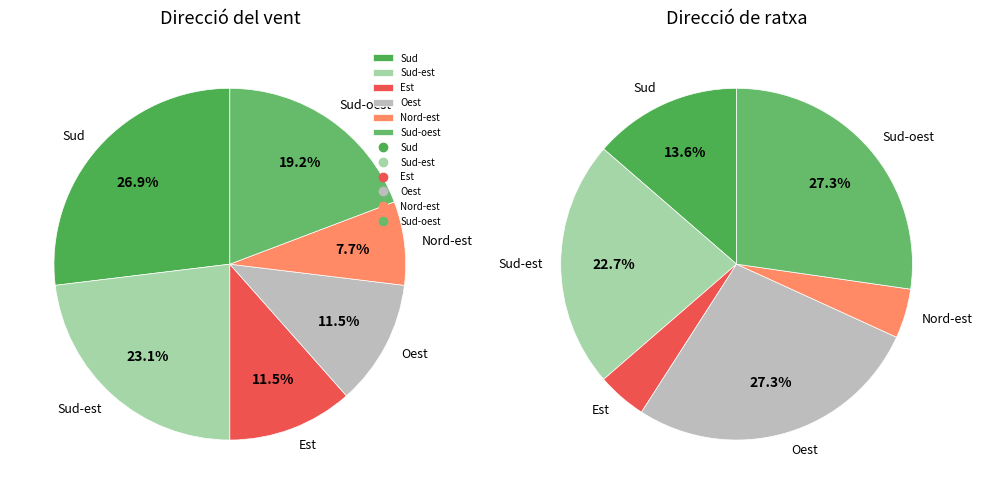

Which category has the biggest portion of the pie?

Sud